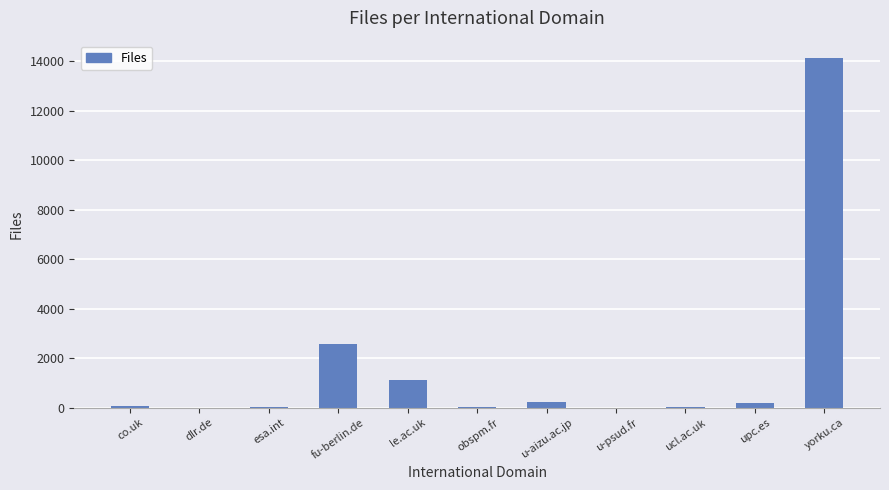

What is the approximate value at le.ac.uk, to the nearest 10?

1100